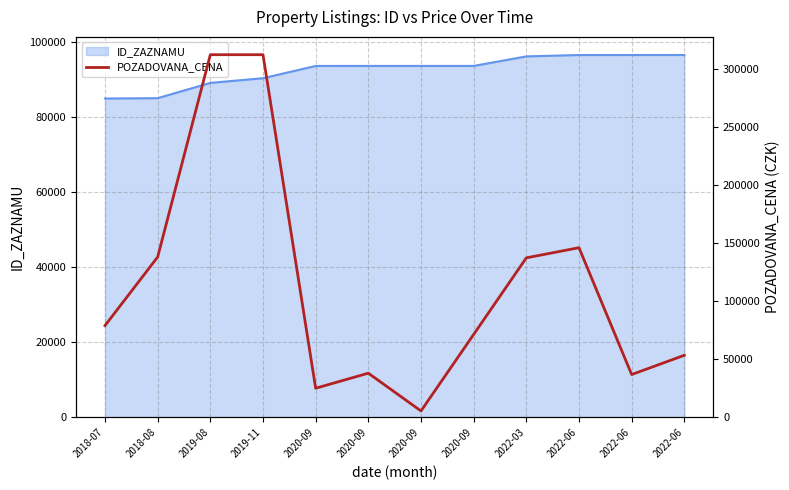

How many categories are shown in the chart?

12